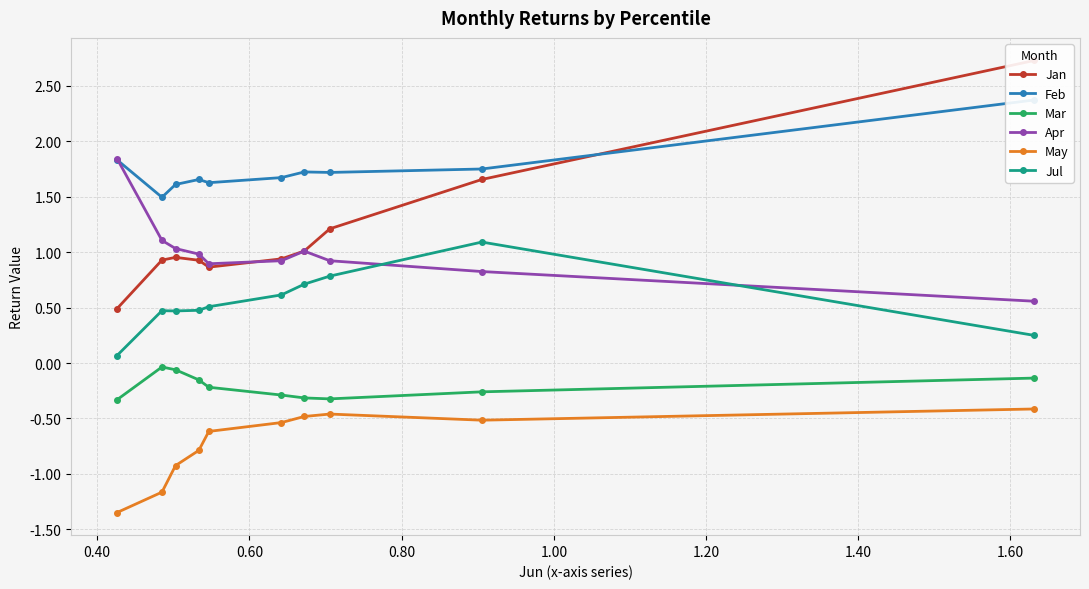

What is the value of the Apr point at the 3rd from the left?

1.0